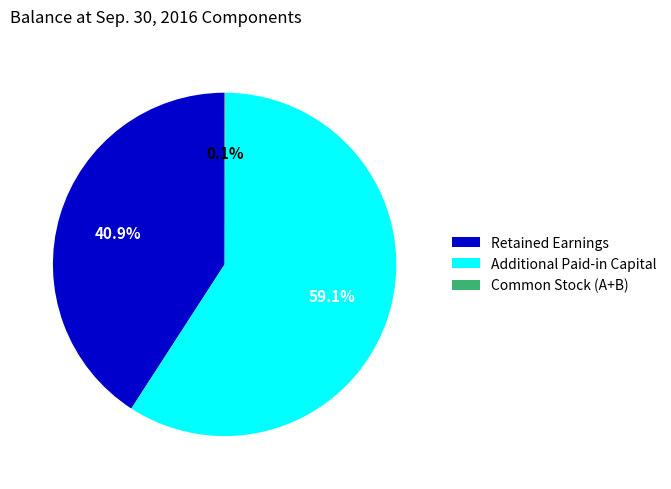

Do Additional Paid-in Capital and Retained Earnings together represent more than half of the pie?

Yes